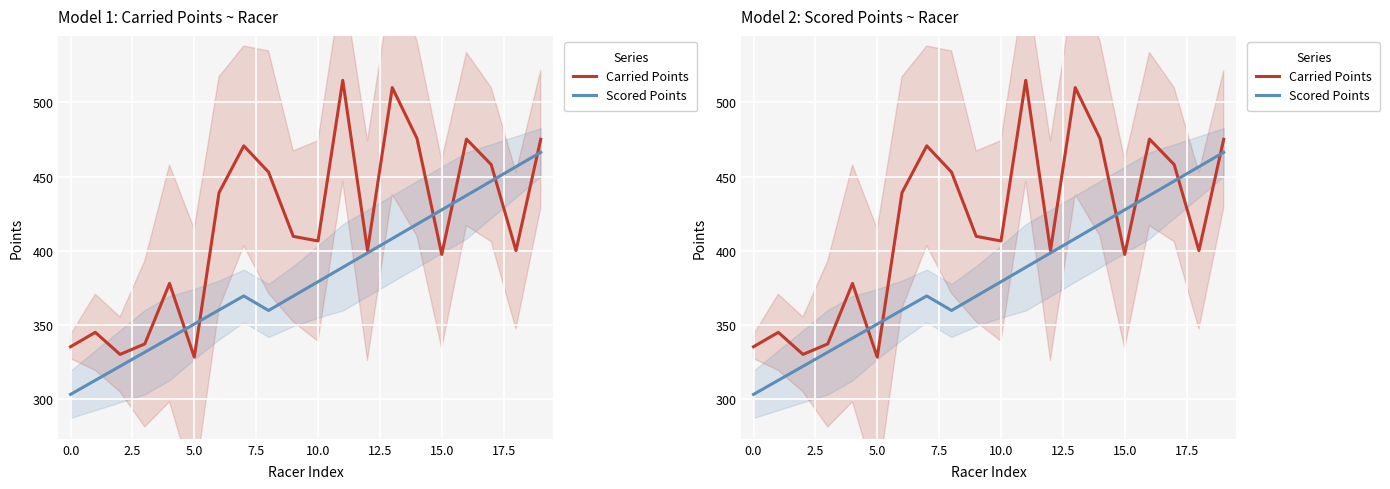

What are all the series names shown in the legend?

Carried Points, Scored Points